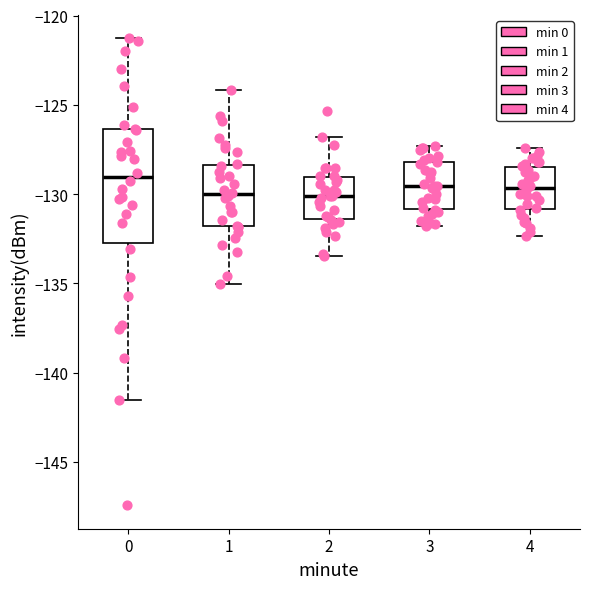

Reading left to right, read every box against the y-axis: the position of its median line, the range the box covers, and the ends of its whiskers. The values are not printed on the chart, so give them approximately, as read against the axis.

0: median -129.0, box -132.5 to -126.5, whiskers -141.5 to -121.5
1: median -130.0, box -132.0 to -128.5, whiskers -135.0 to -124.0
2: median -130.0, box -131.5 to -129.0, whiskers -133.5 to -127.0
3: median -129.5, box -131.0 to -128.0, whiskers -132.0 to -127.5
4: median -129.5, box -131.0 to -128.5, whiskers -132.5 to -127.5